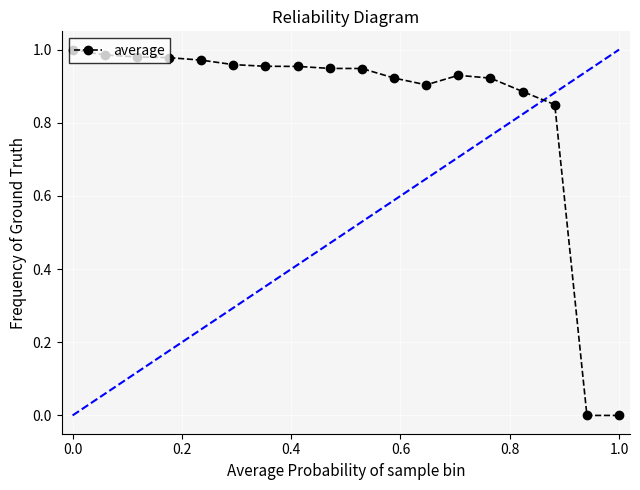

What is the sum of all values?

15.1